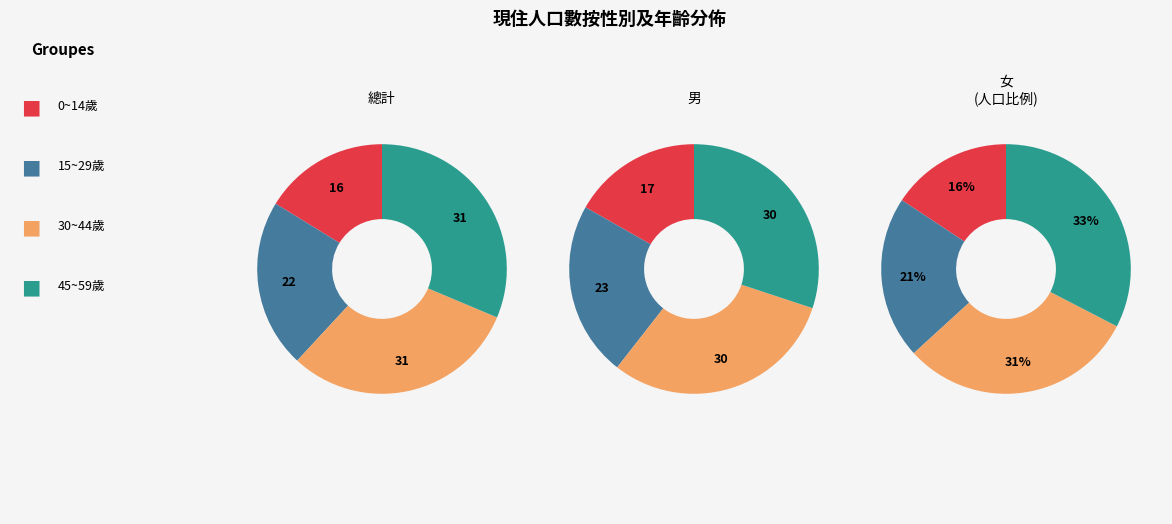

Does 20~24歲 account for over 50% of the chart?

No